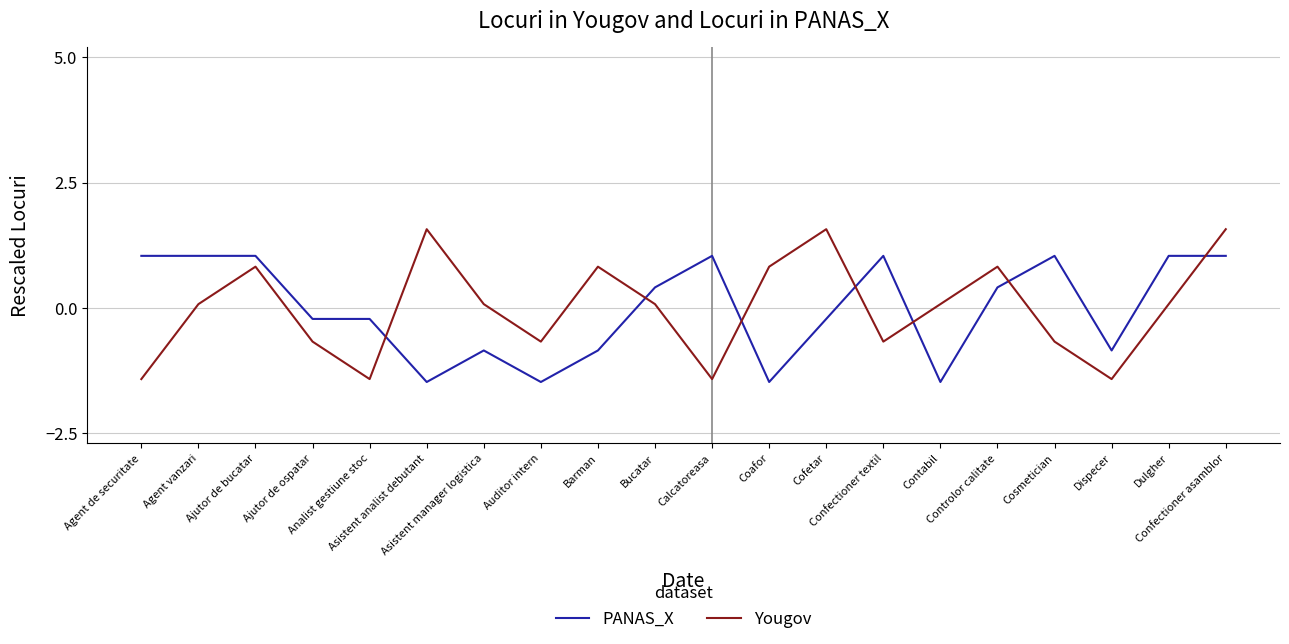

Rank the series at Ajutor de bucatar from lowest to highest value.

Yougov, PANAS_X